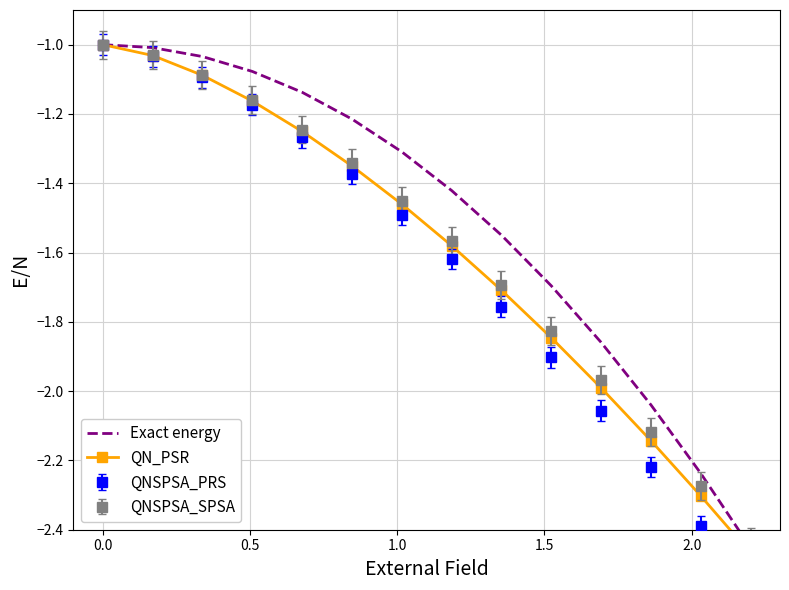

What is the average value of the QN_PSR series?

-1.6